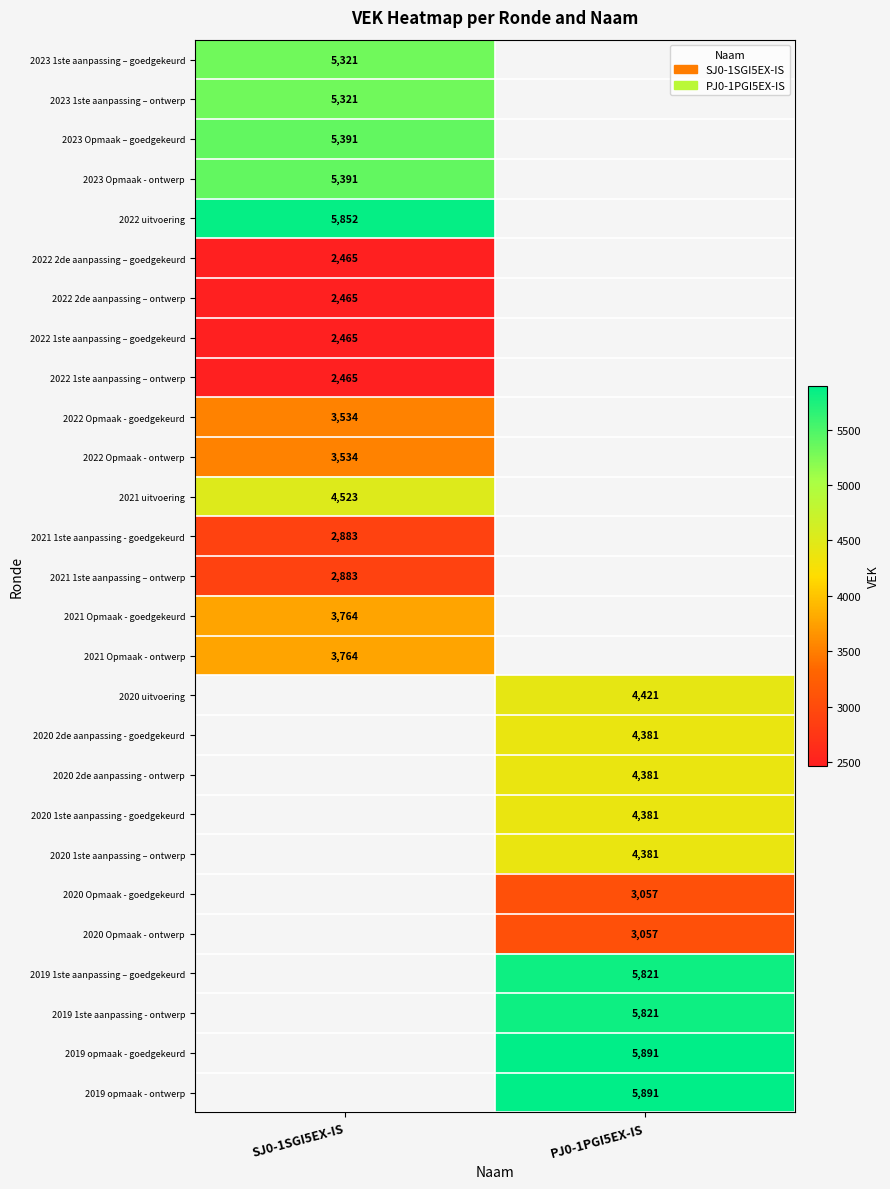

Which category has the highest value across all series?

PJ0-1PGI5EX-IS